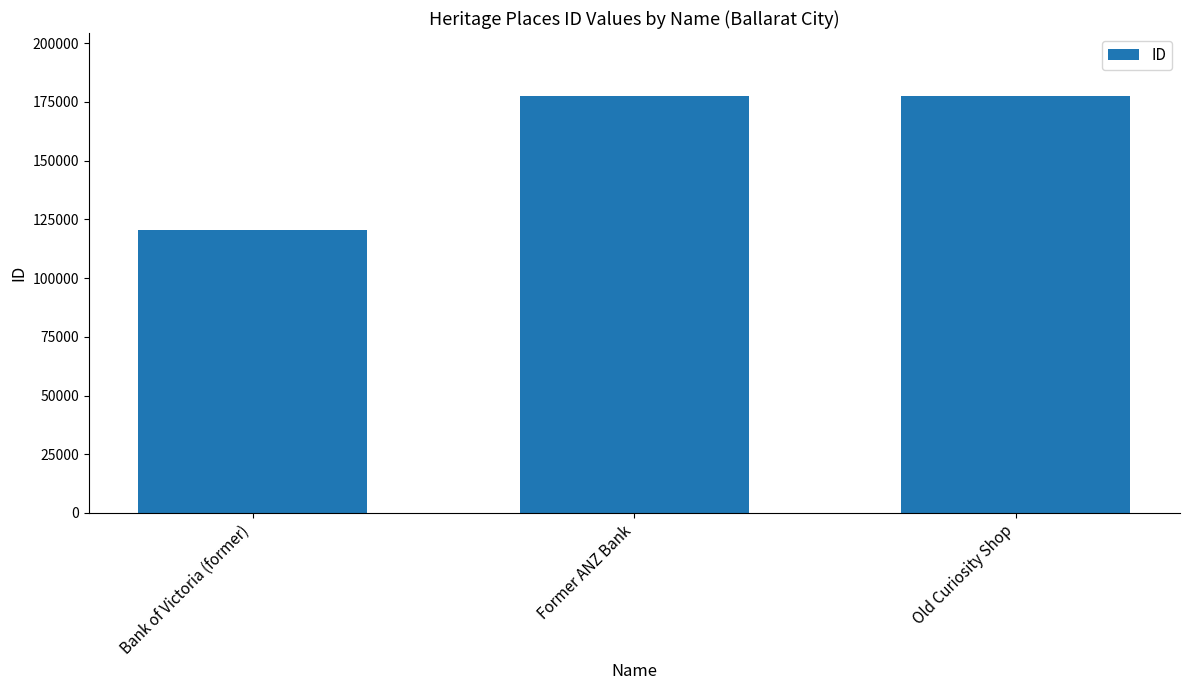

Is it true that the value at Bank of Victoria (former) is 120328?

True